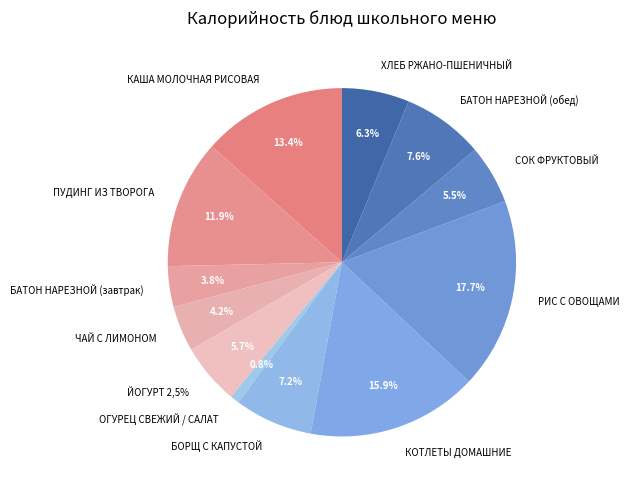

Count the number of slices in the pie.

12